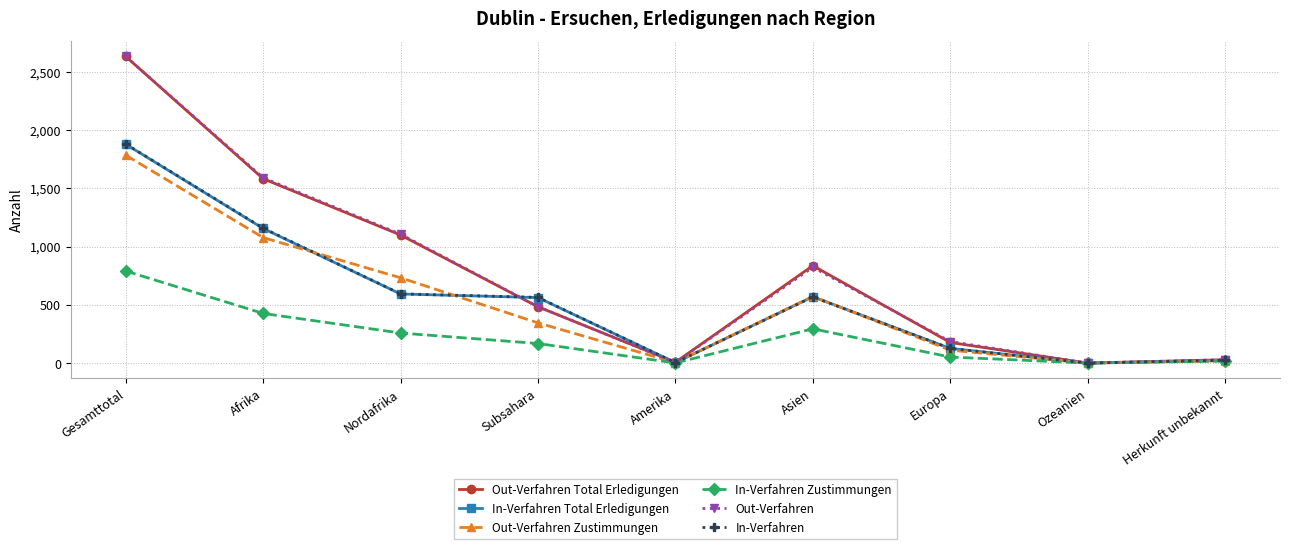

The Out-Verfahren Total Erledigungen series shows 2631 at Gesamttotal. True or false?

True